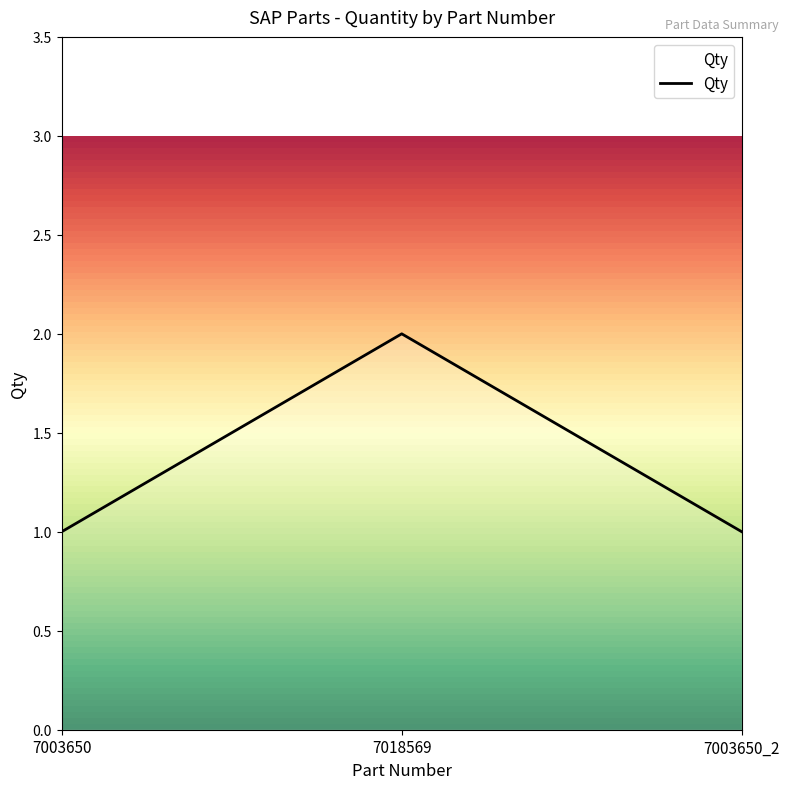

What is the sum of all values?

4